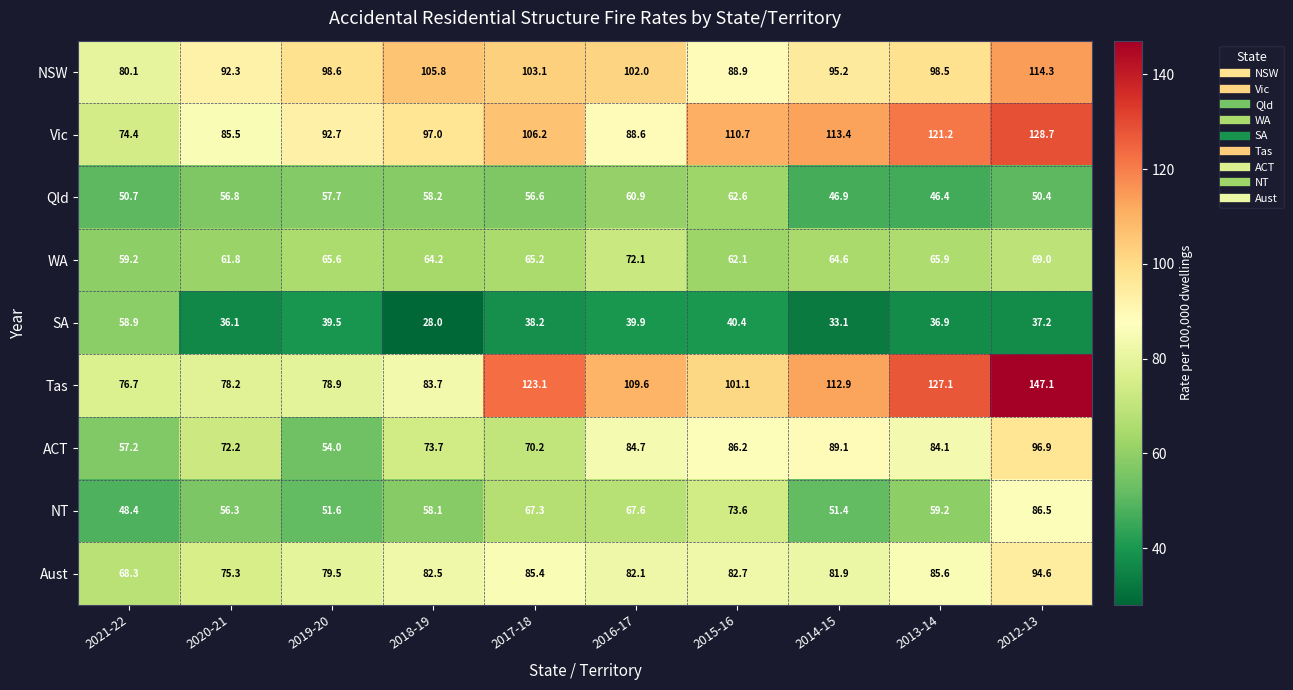

What is the smallest value displayed?

28.0